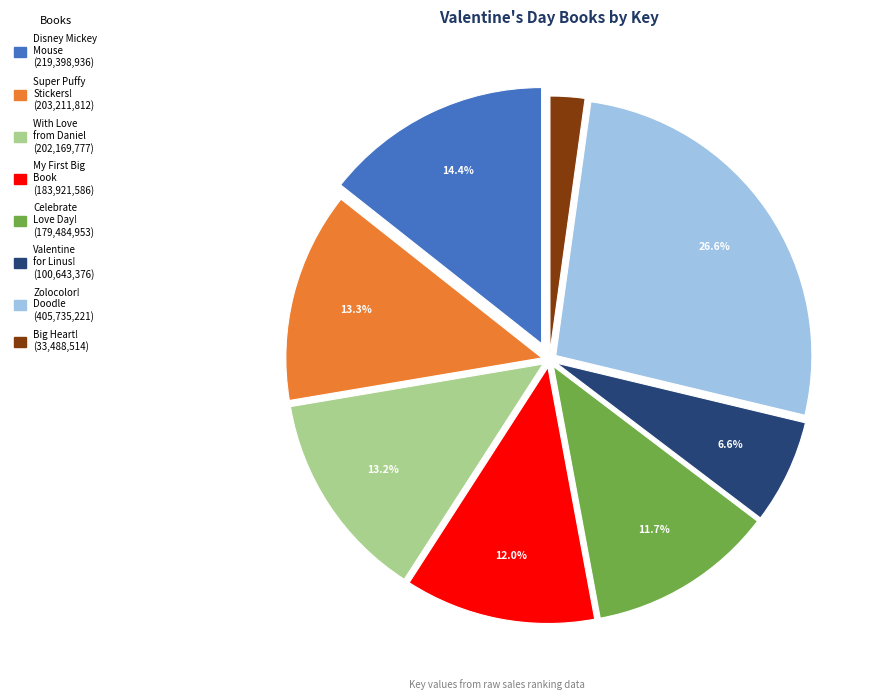

Is there a majority slice in this chart?

No